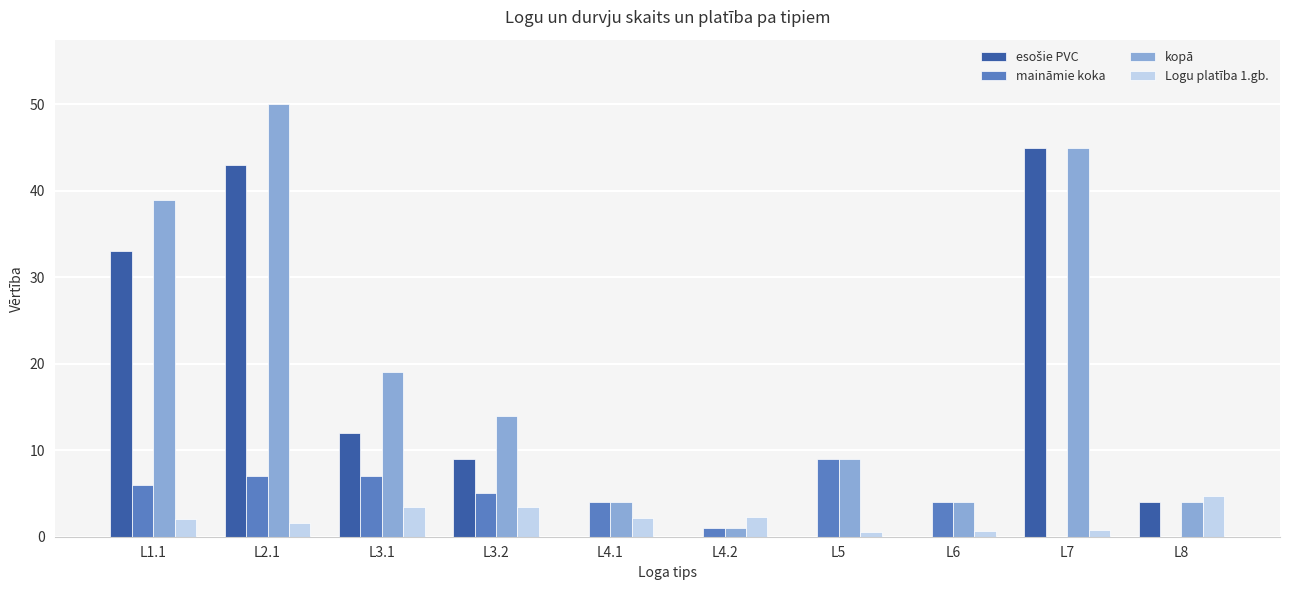

What is the sum of all maināmie koka values?

43.0